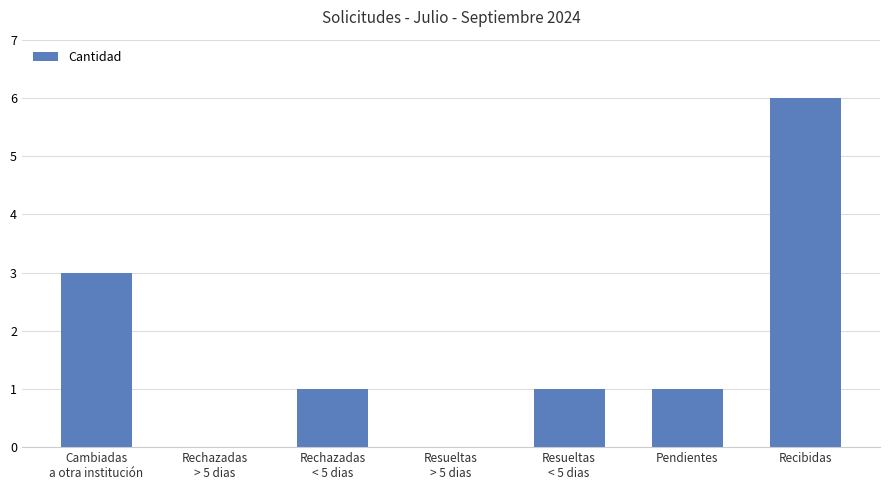

Reading right to left, extract all data points from this chart.

Recibidas=6	Pendientes=1	Resueltas
< 5 dias=1	Resueltas
> 5 dias=0	Rechazadas
< 5 dias=1	Rechazadas
> 5 dias=0	Cambiadas
a otra institución=3